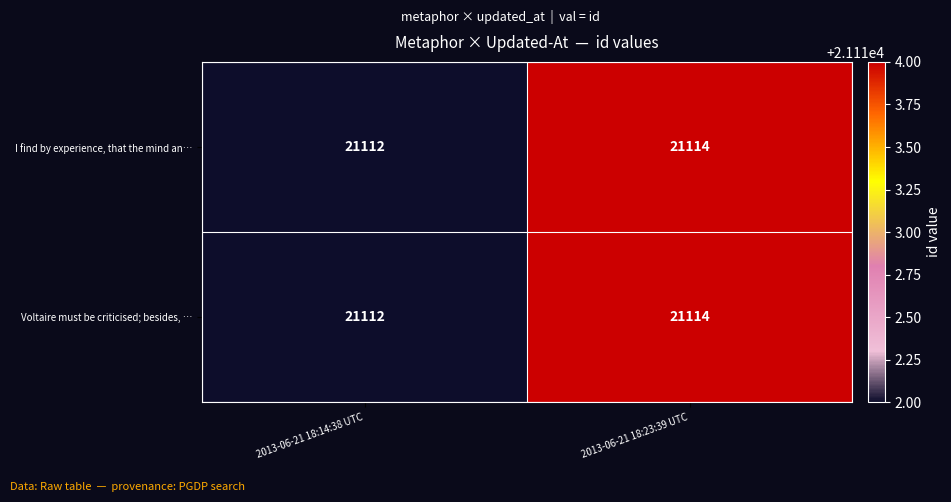

Count the number of data series in this chart.

2